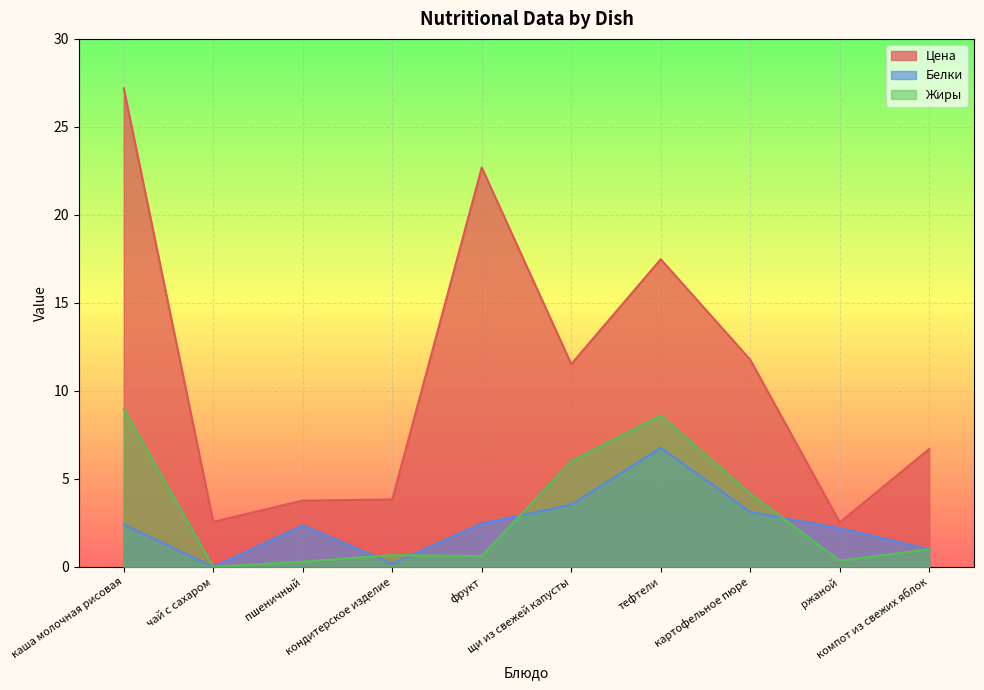

Where is the first local maximum for Белки?

пшеничный